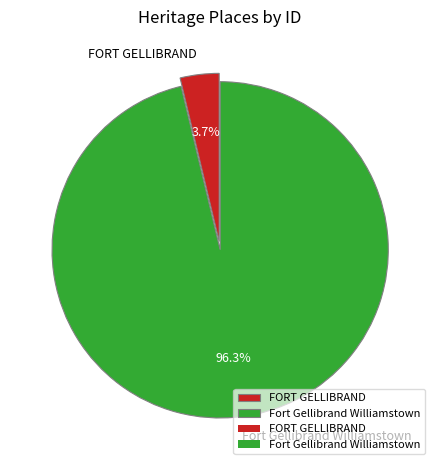

To the nearest percent, what percentage of the pie is FORT GELLIBRAND?

4%